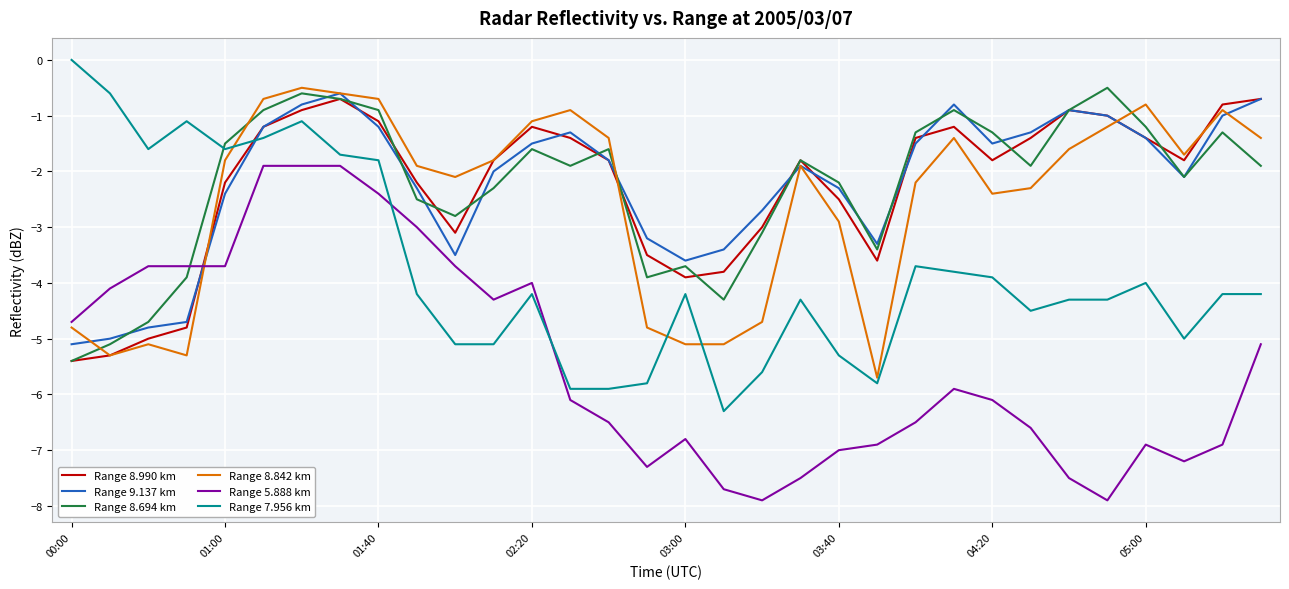

What is the highest value of the Range 5.888 km series?

-1.9